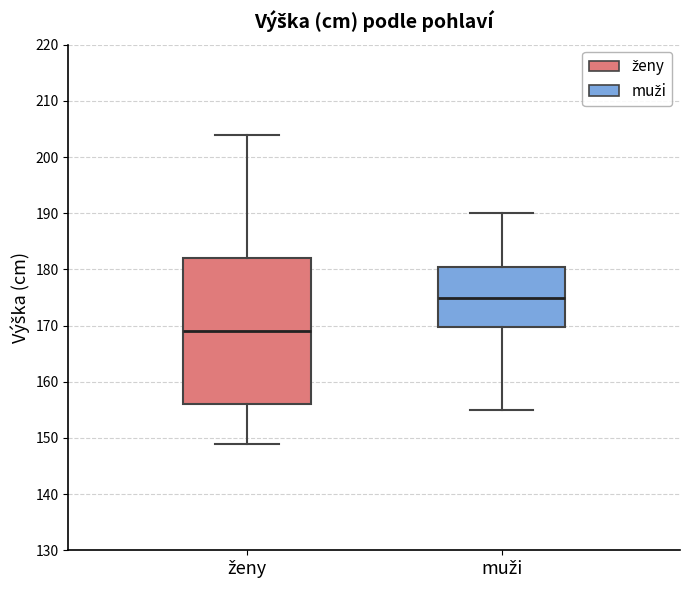

Comparing the boxes themselves (not the whiskers), which one is the tallest?

ženy